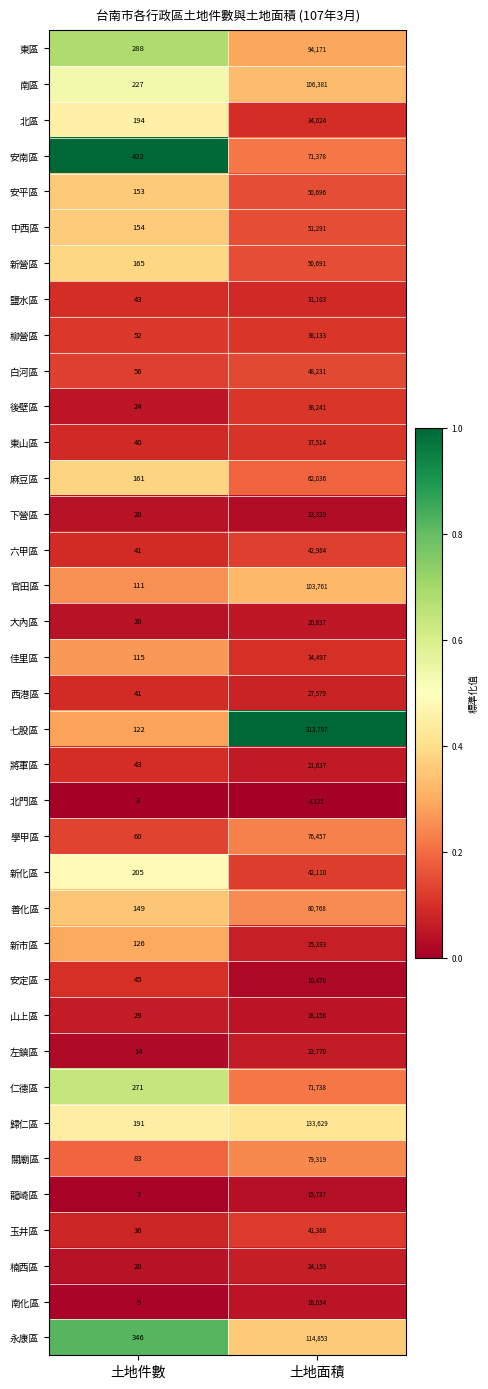

Which category has the lowest value in the 七股區 series?

土地件數